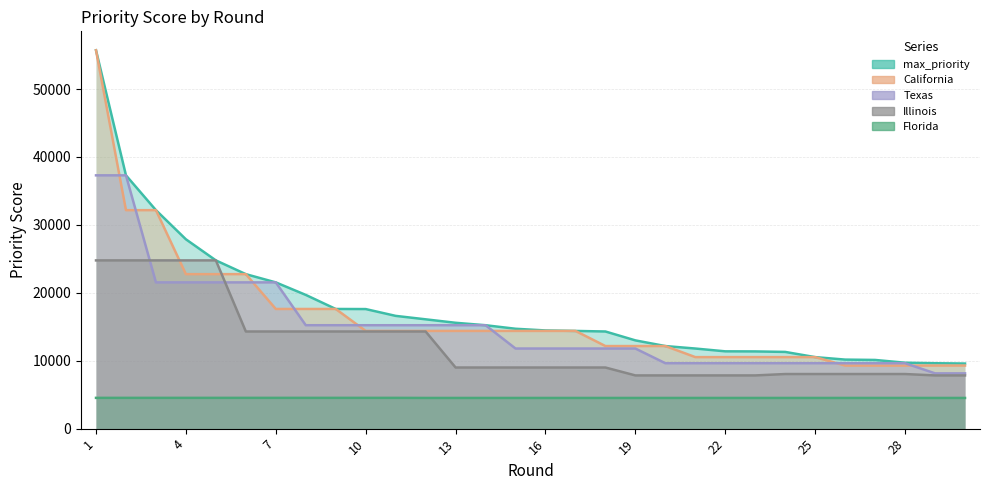

True or false: Texas and Florida cross at least once.

False